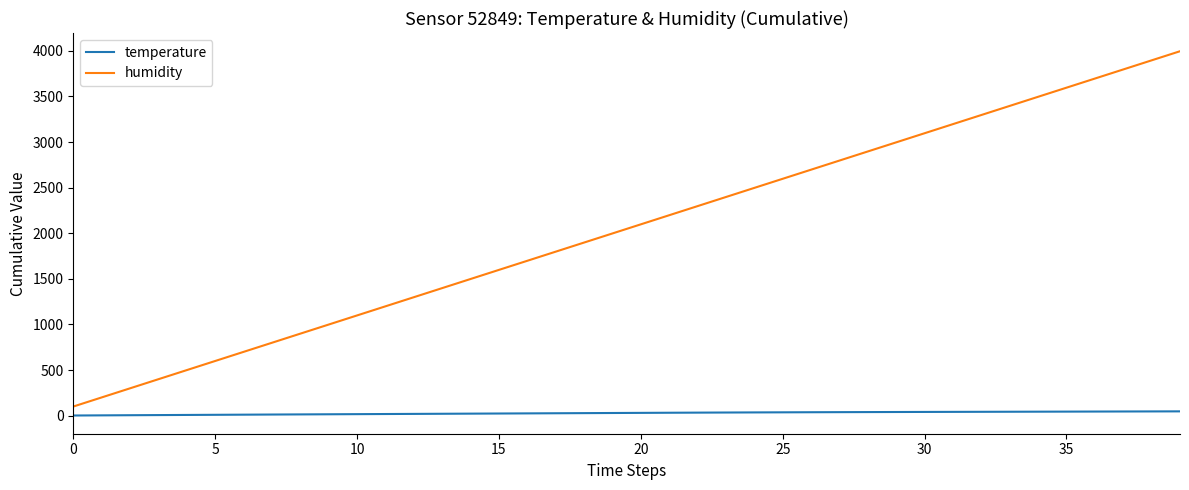

What is the maximum value shown in the chart?

3996.0